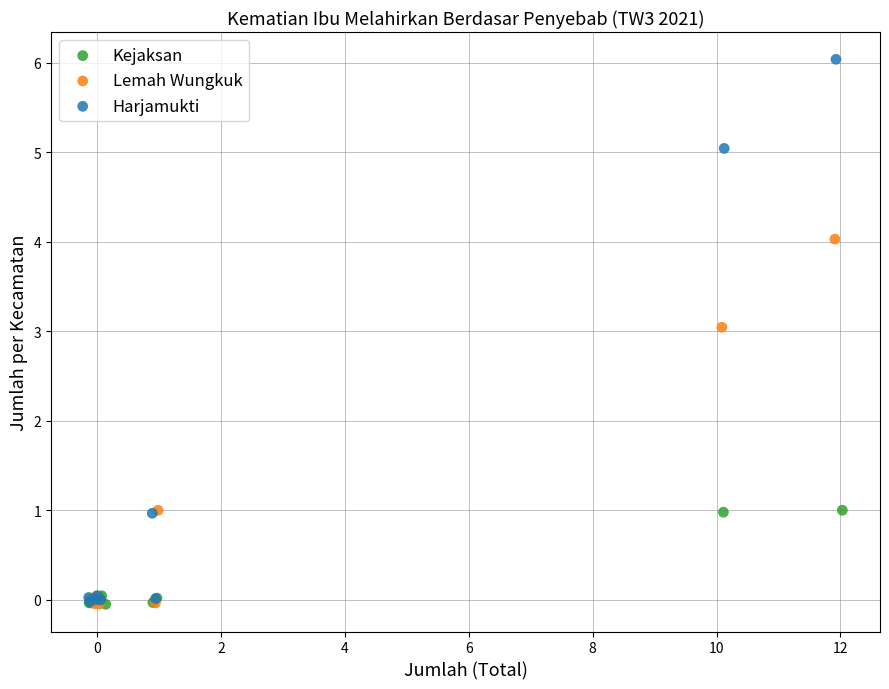

Which series contains the highest Y value?

Harjamukti